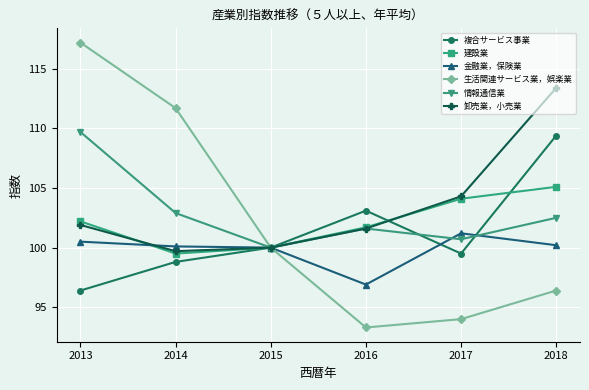

How many lines are shown in the chart?

6